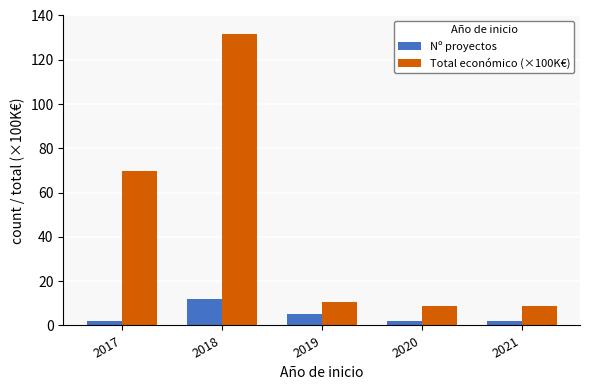

The Total económico (×100K€) series shows 8.9 at 2021. True or false?

True